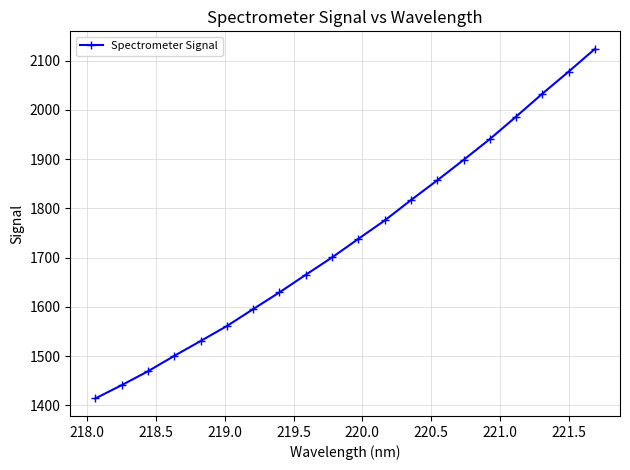

What is the smallest value displayed?

1413.7